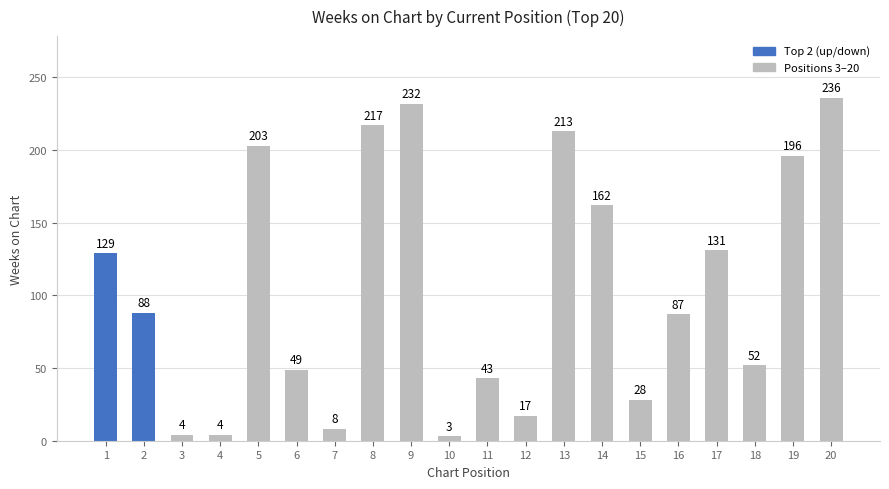

What is the difference between the maximum and minimum values?

233